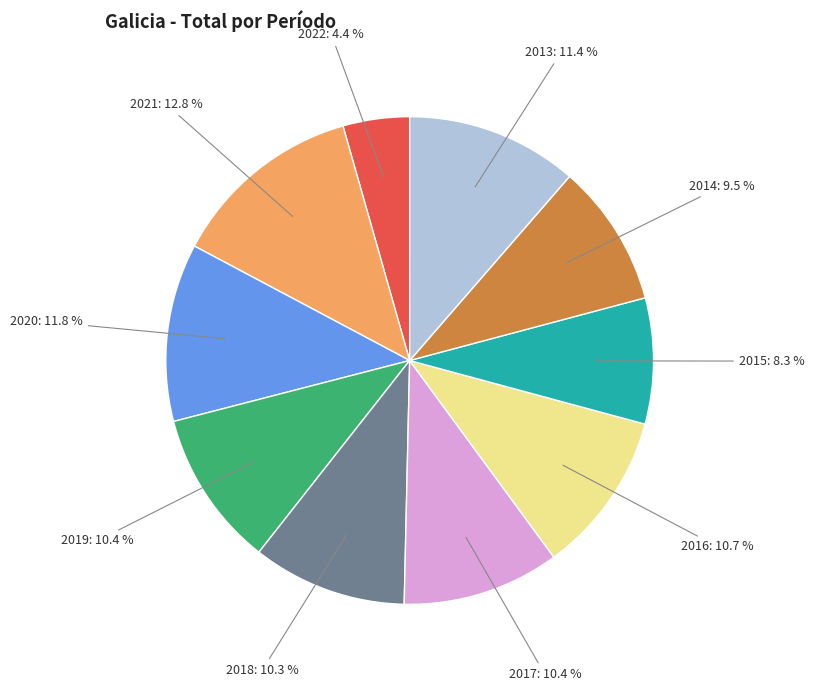

To the nearest percent, what is the difference between the largest and smallest slice percentages?

8%